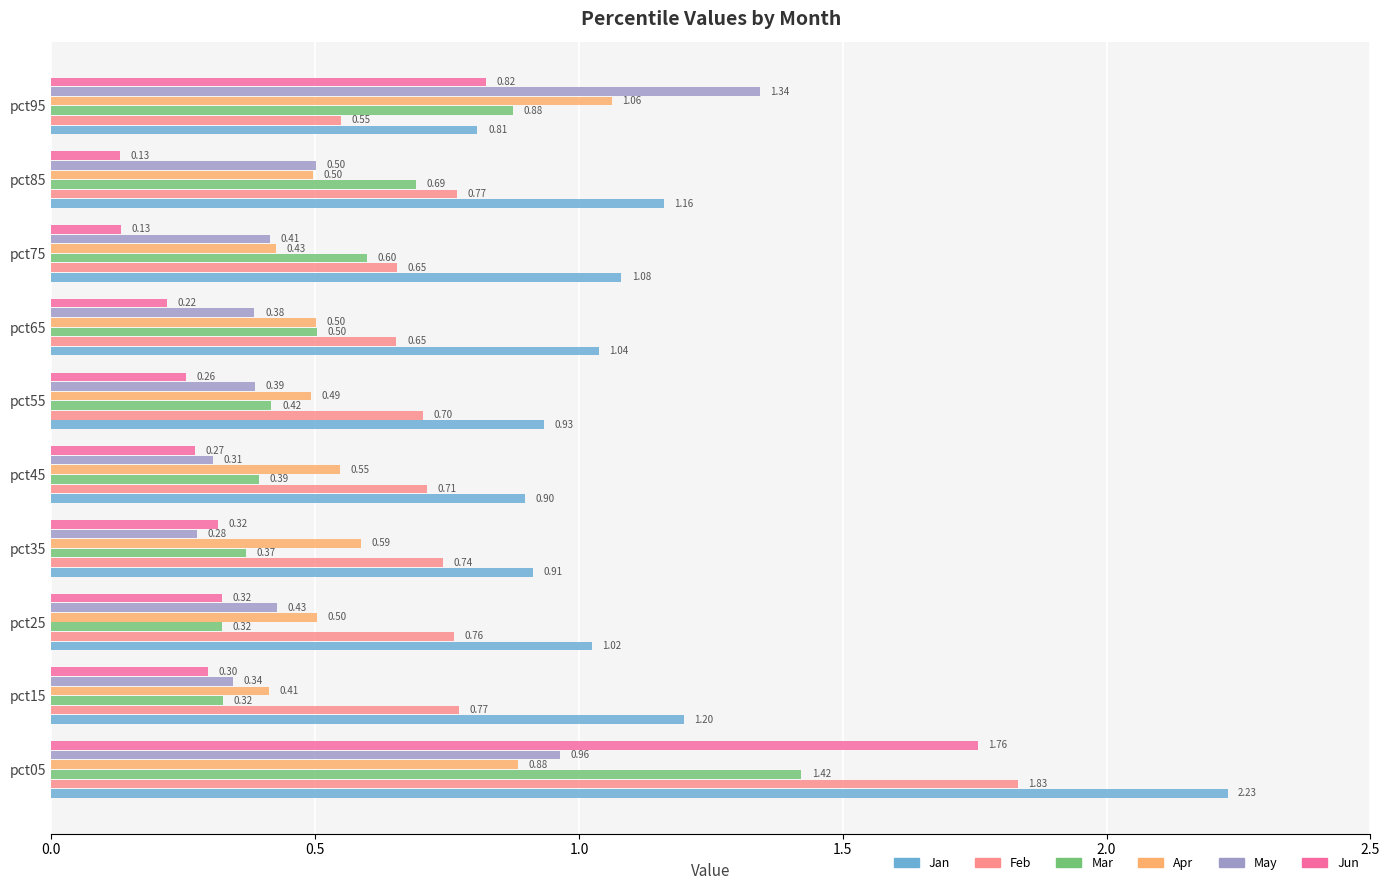

What is the difference between the second highest and second lowest values in the Jun series?

0.7